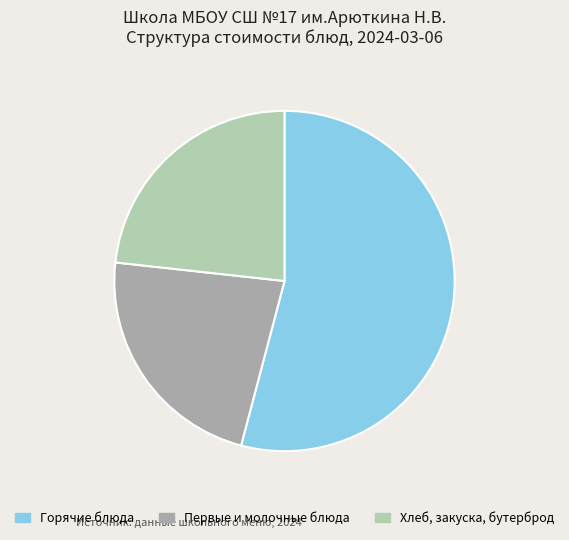

Does any single category account for the majority?

Yes